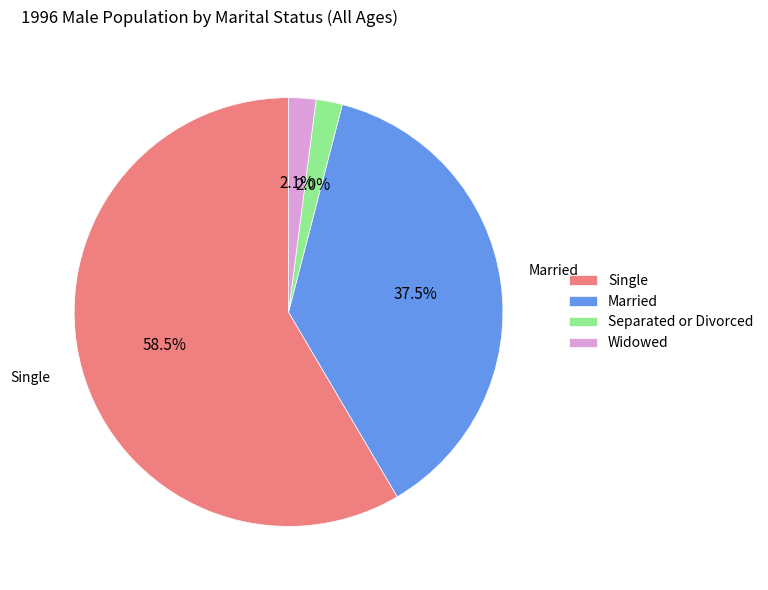

To the nearest percent, what is the combined percentage of Separated or Divorced and Single?

60%